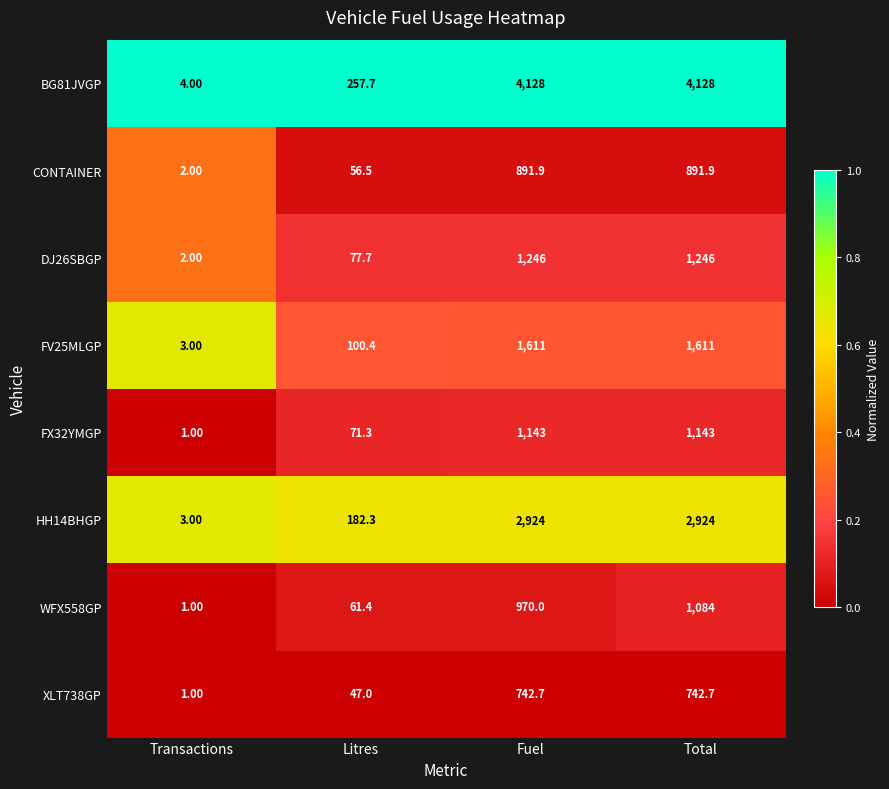

Rank the series at Total from highest to lowest value.

BG81JVGP, HH14BHGP, FV25MLGP, DJ26SBGP, FX32YMGP, WFX558GP, CONTAINER, XLT738GP